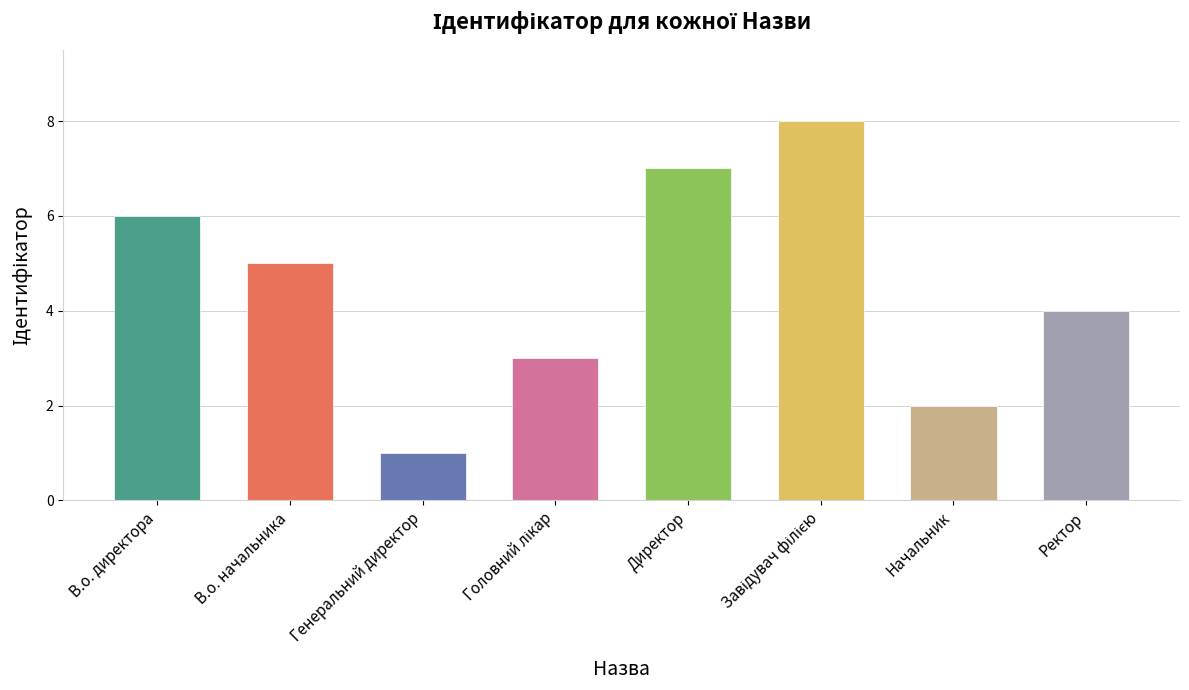

Reading right to left, list all the values displayed in this chart.

4	2	8	7	3	1	5	6